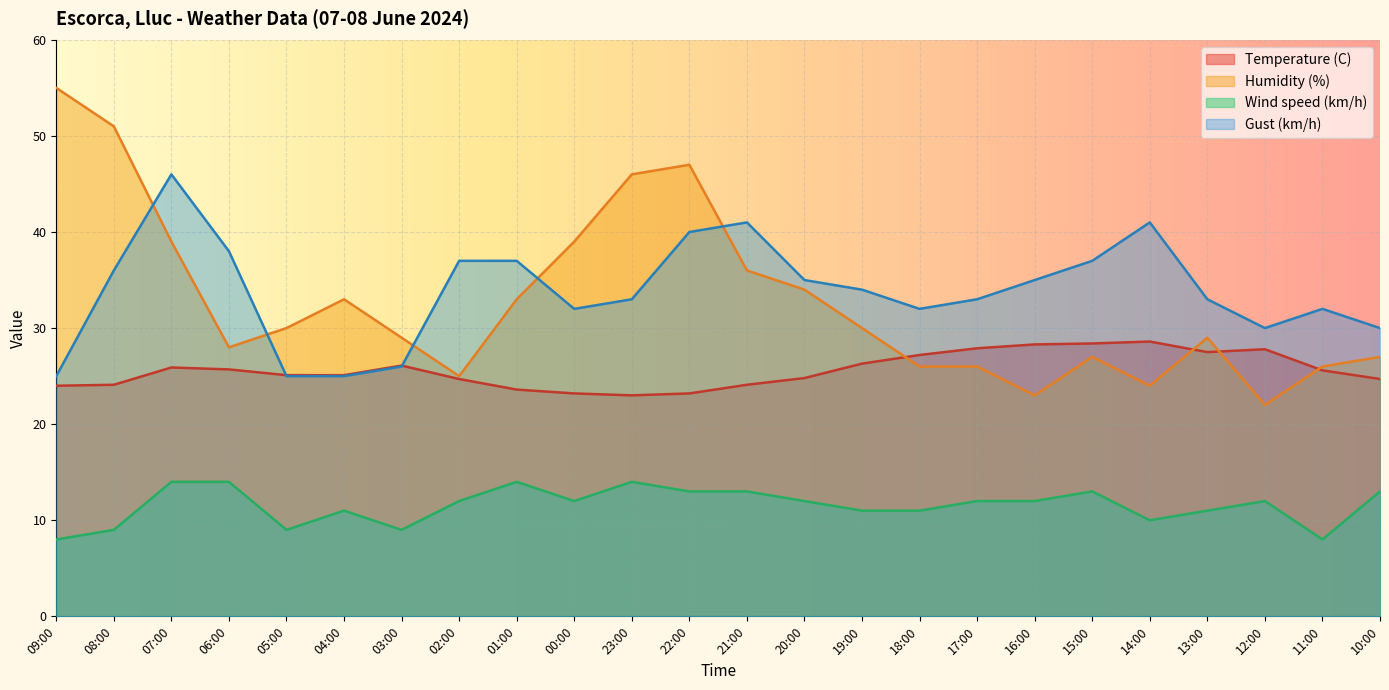

What is the lowest value of the Temperature (C) series?

23.0